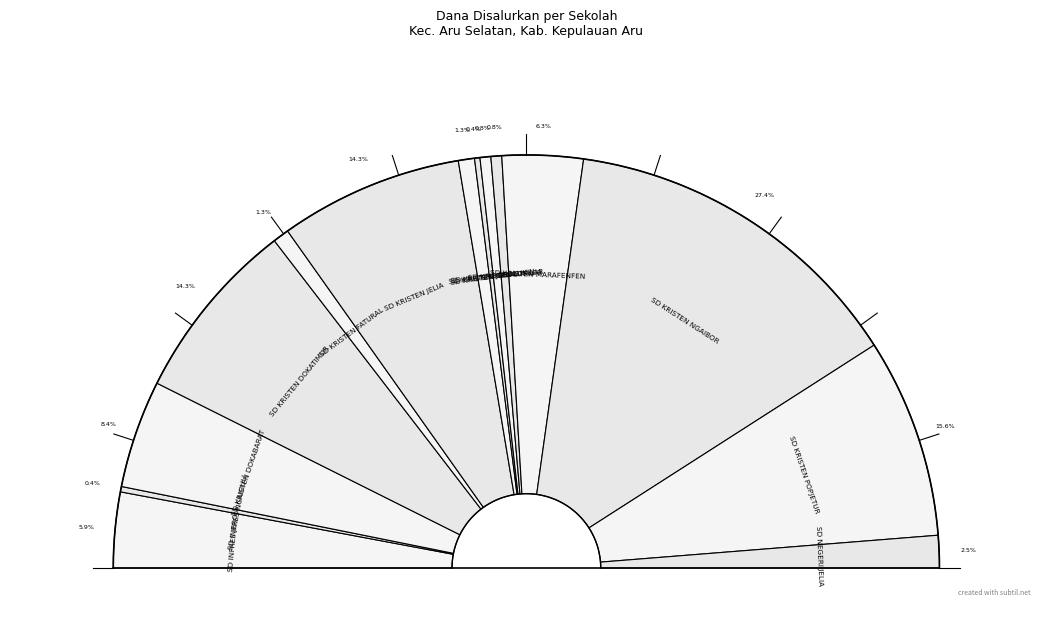

To the nearest percent, what is the average slice percentage?

7%